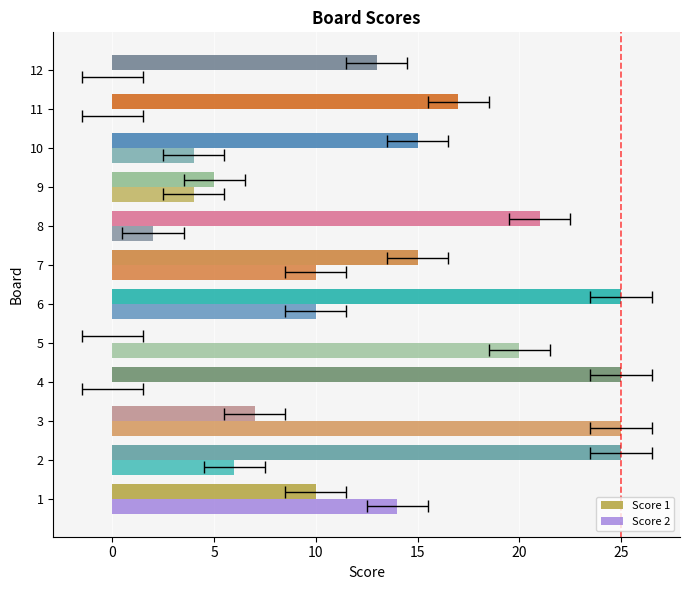

Reading left to right, what are all the values shown in this chart?

Score 1: 10	25	7	25	0	25	15	21	5	15	17	13
Score 2: 14	6	25	0	20	10	10	2	4	4	0	0